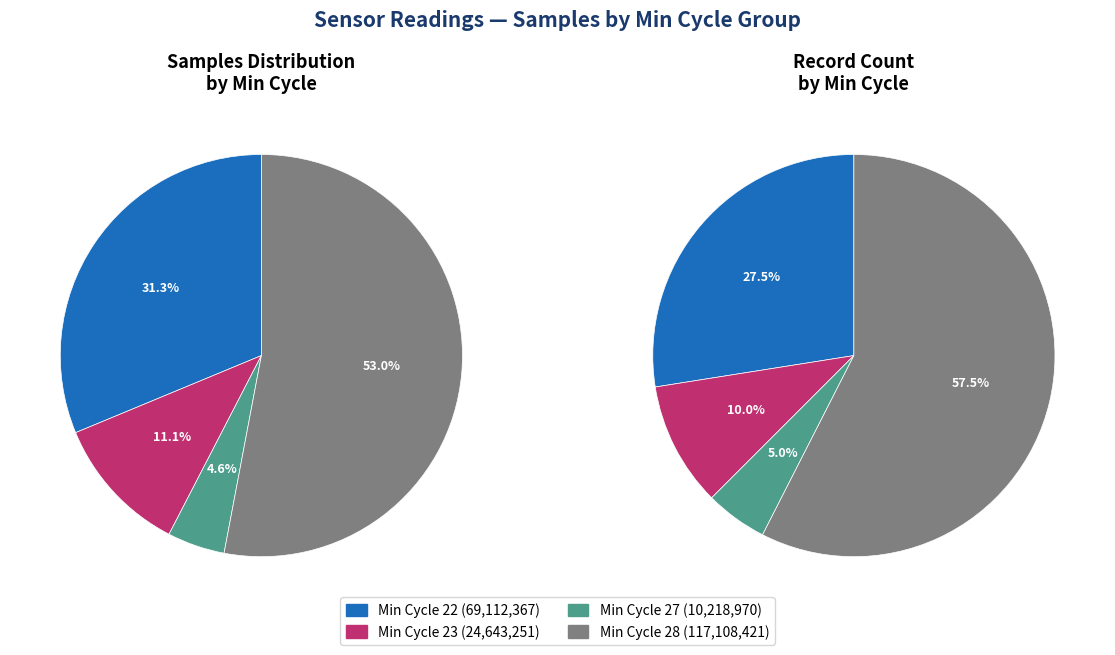

Is 23 the majority of the pie?

No